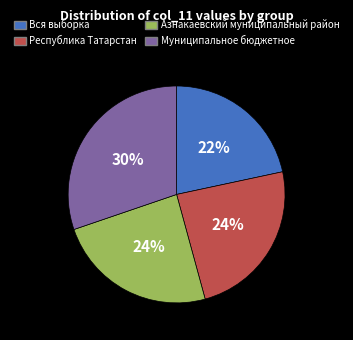

Is it true that Муниципальное бюджетное is 30% of the pie?

True